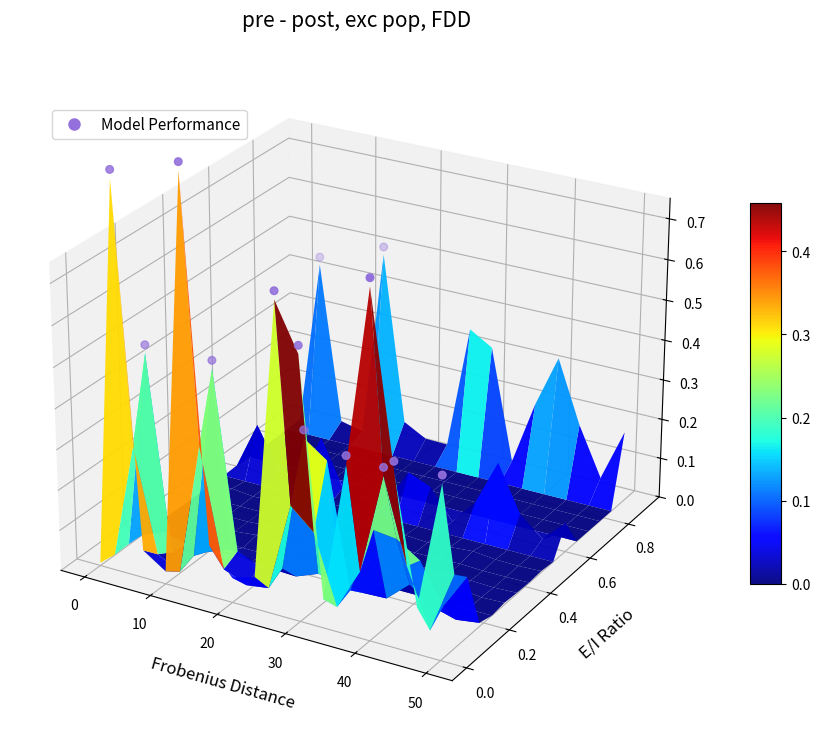

Is it true that the value at 0 is 0.0?

False